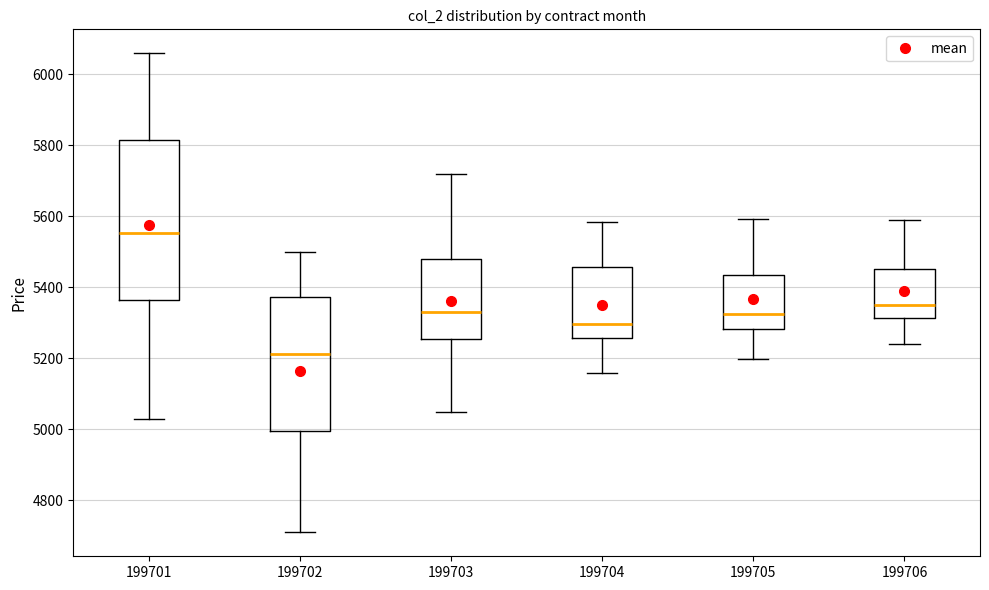

Reading left to right, read every box against the y-axis: the position of its median line, the range the box covers, and the ends of its whiskers. The values are not printed on the chart, so give them approximately, as read against the axis.

199701: median 5560, box 5360 to 5820, whiskers 5040 to 6060
199702: median 5220, box 5000 to 5380, whiskers 4720 to 5500
199703: median 5340, box 5260 to 5480, whiskers 5060 to 5720
199704: median 5300, box 5260 to 5460, whiskers 5160 to 5580
199705: median 5320, box 5280 to 5440, whiskers 5200 to 5600
199706: median 5360, box 5320 to 5460, whiskers 5240 to 5580